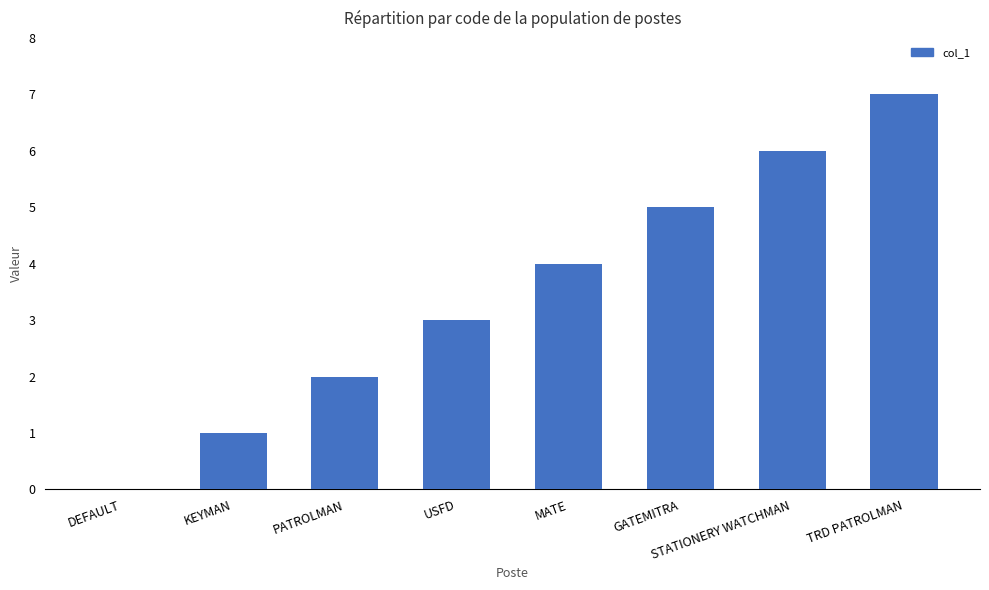

Is it true that the value at MATE is 1?

False